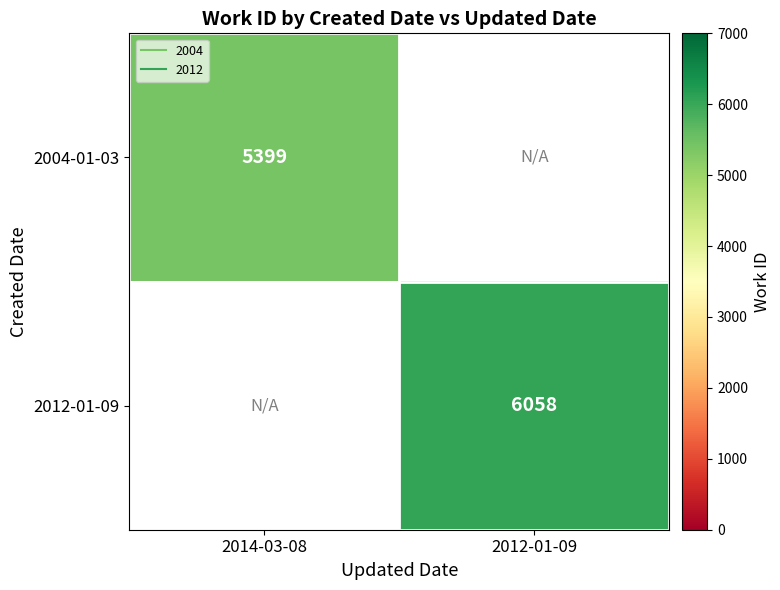

Is the value of 2004-01-03 at 2012-01-09 greater than the value of 2012-01-09 at 2014-03-08?

No